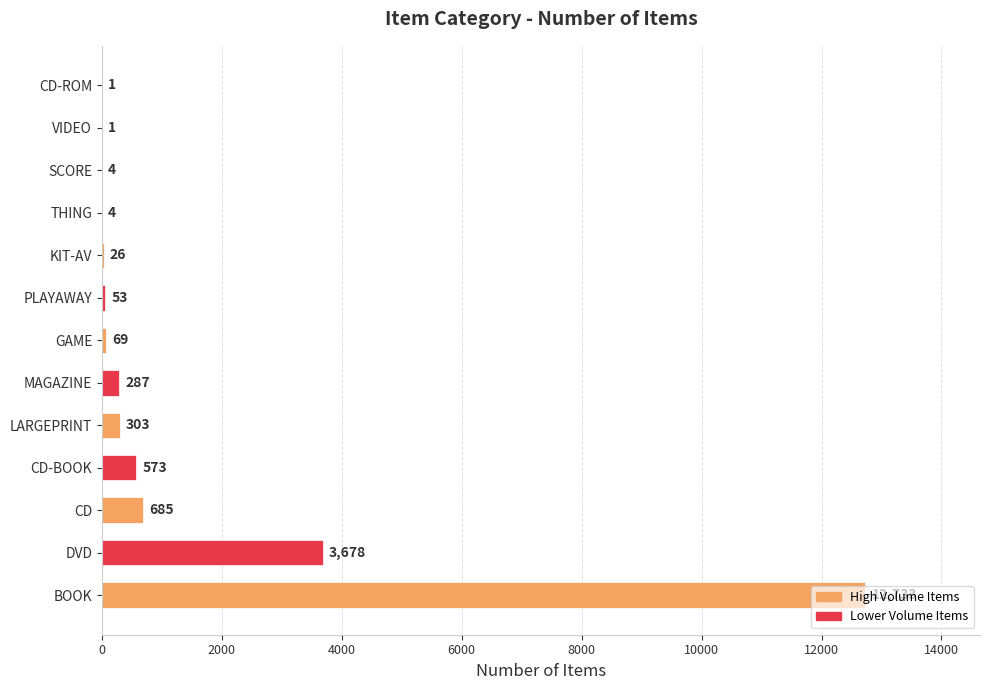

Is it true that the value at CD is 1174?

False